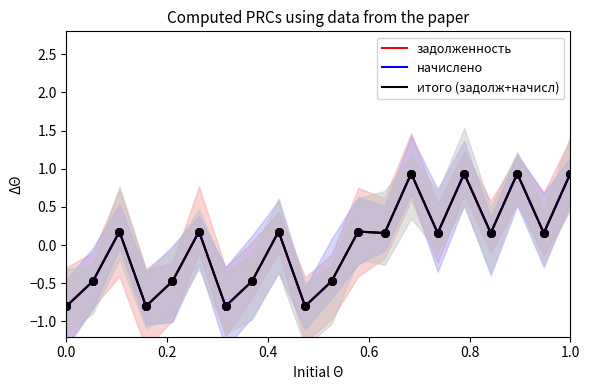

Is the value of задолженность at 19 greater than the value of итого (задолж+начисл) at 0.8?

Yes